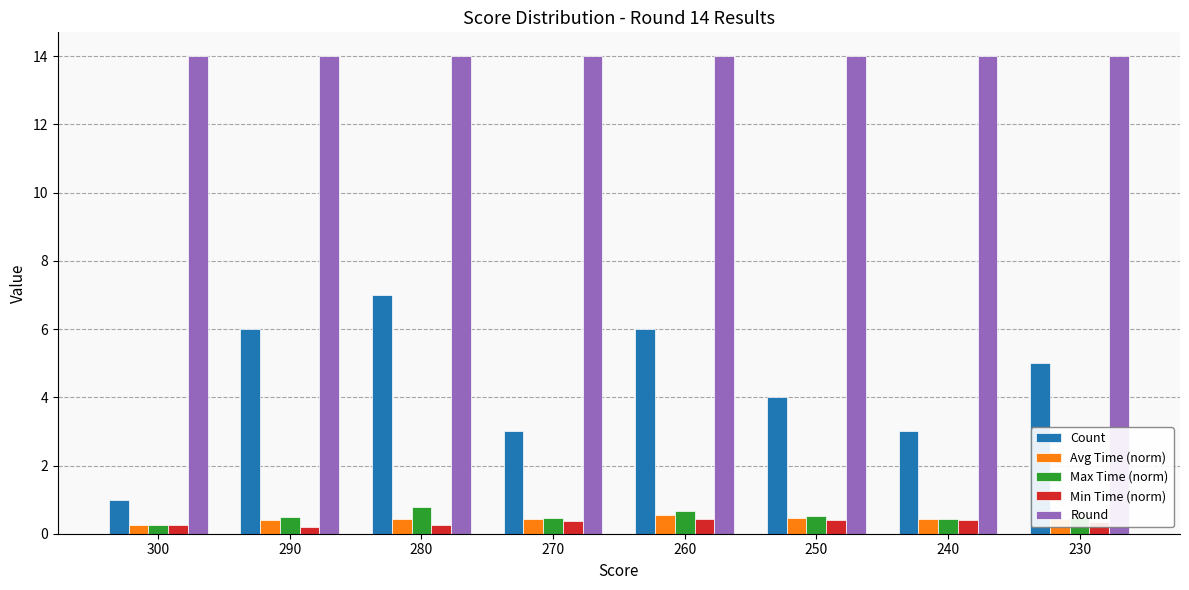

What is the value of the Round bar at the 1st from the left?

14.0